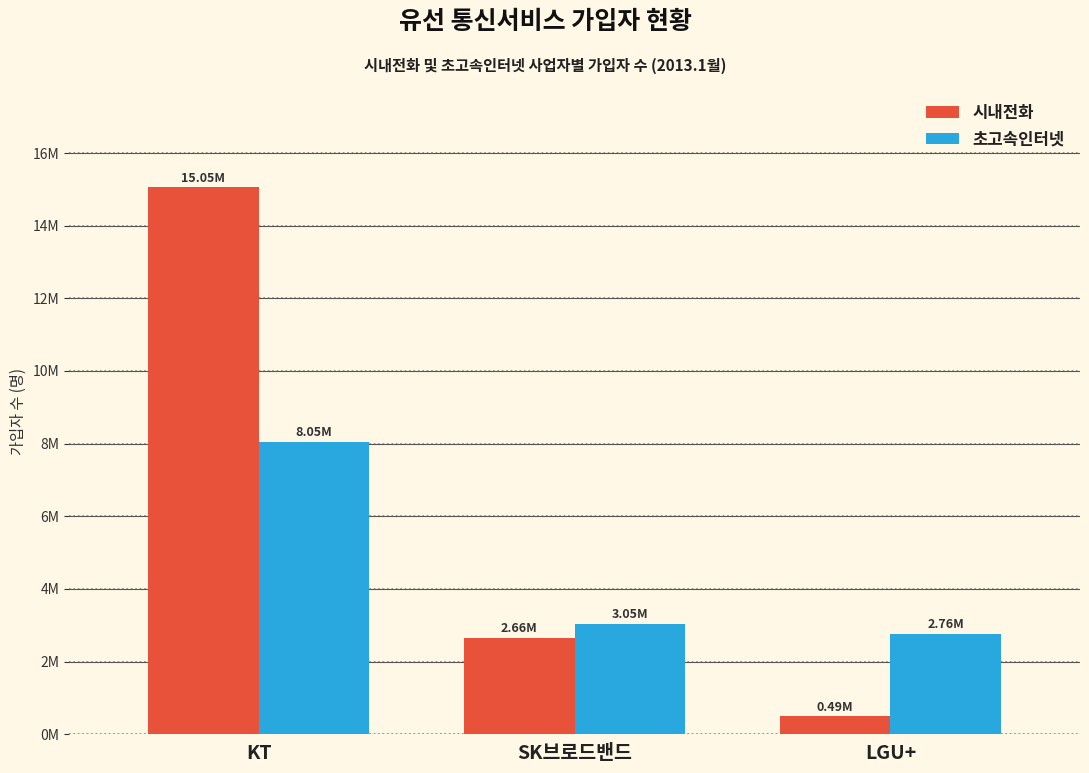

Are the bars grouped side by side (vs. stacked)?

Yes